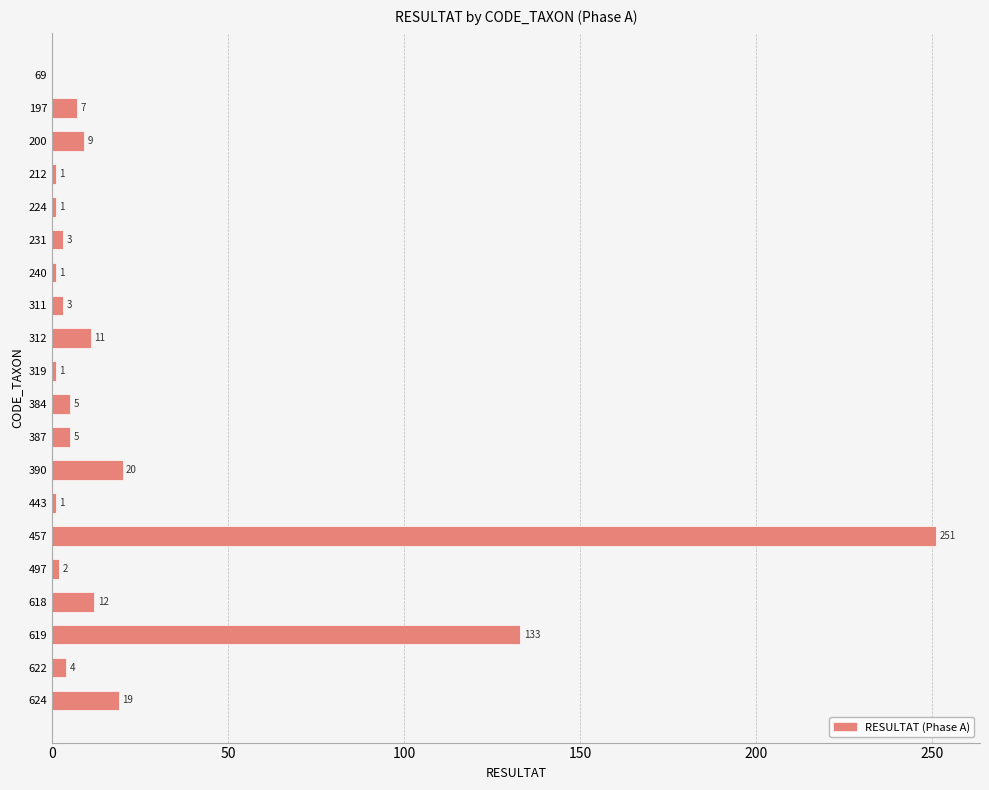

What value does the data have at 390, to the nearest 10?

20